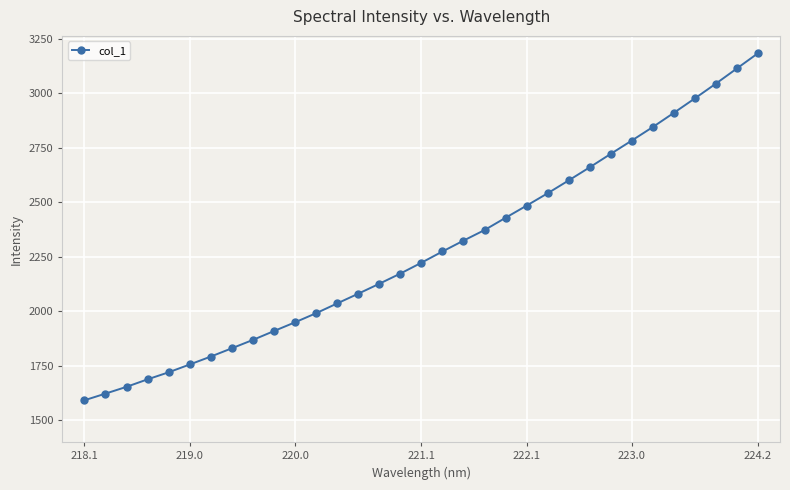

What is the maximum value shown in the chart?

3183.1